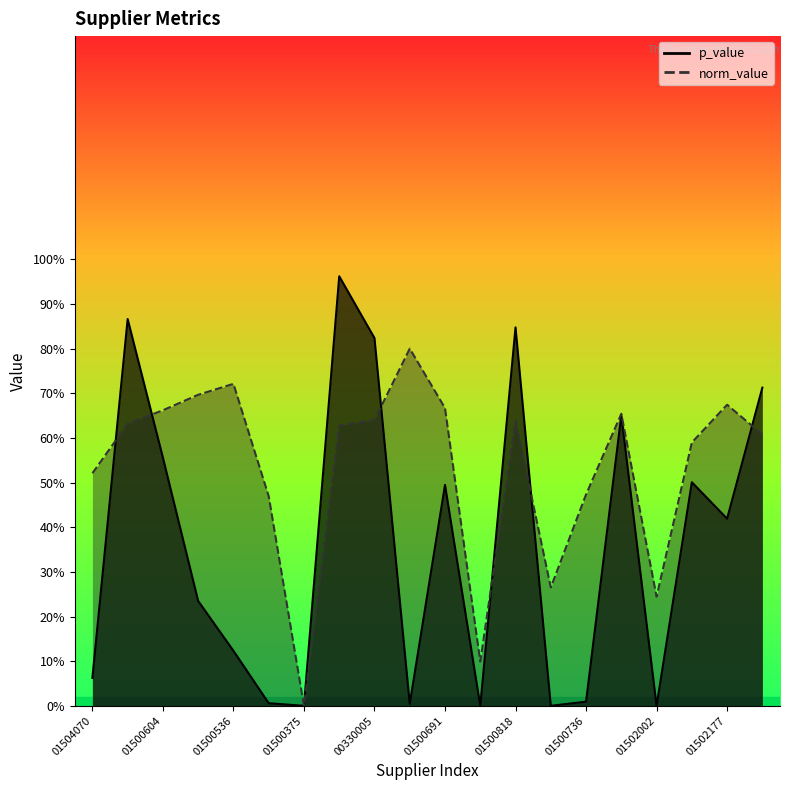

What is the label of the 14th point from the right?

01500375